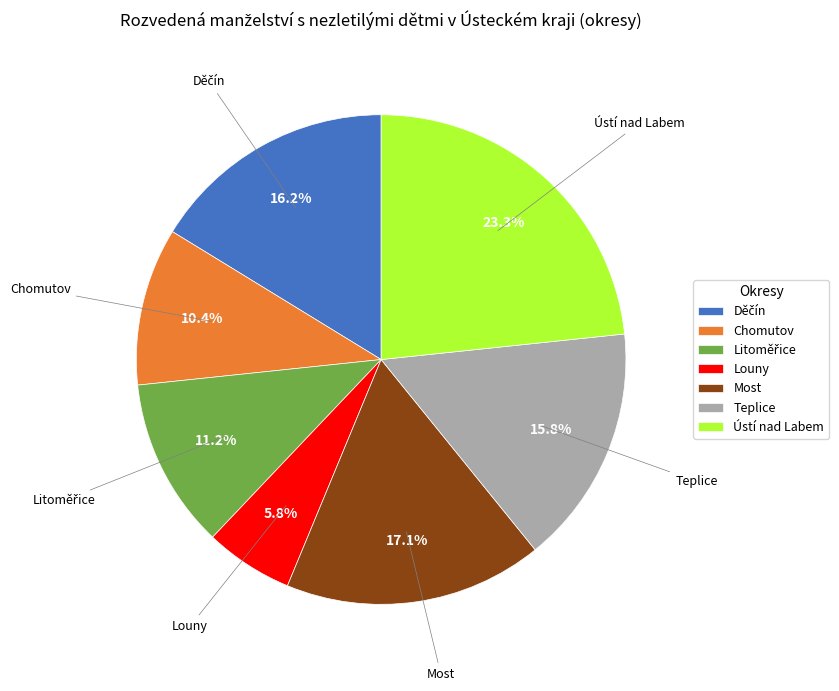

Is there a majority slice in this chart?

No